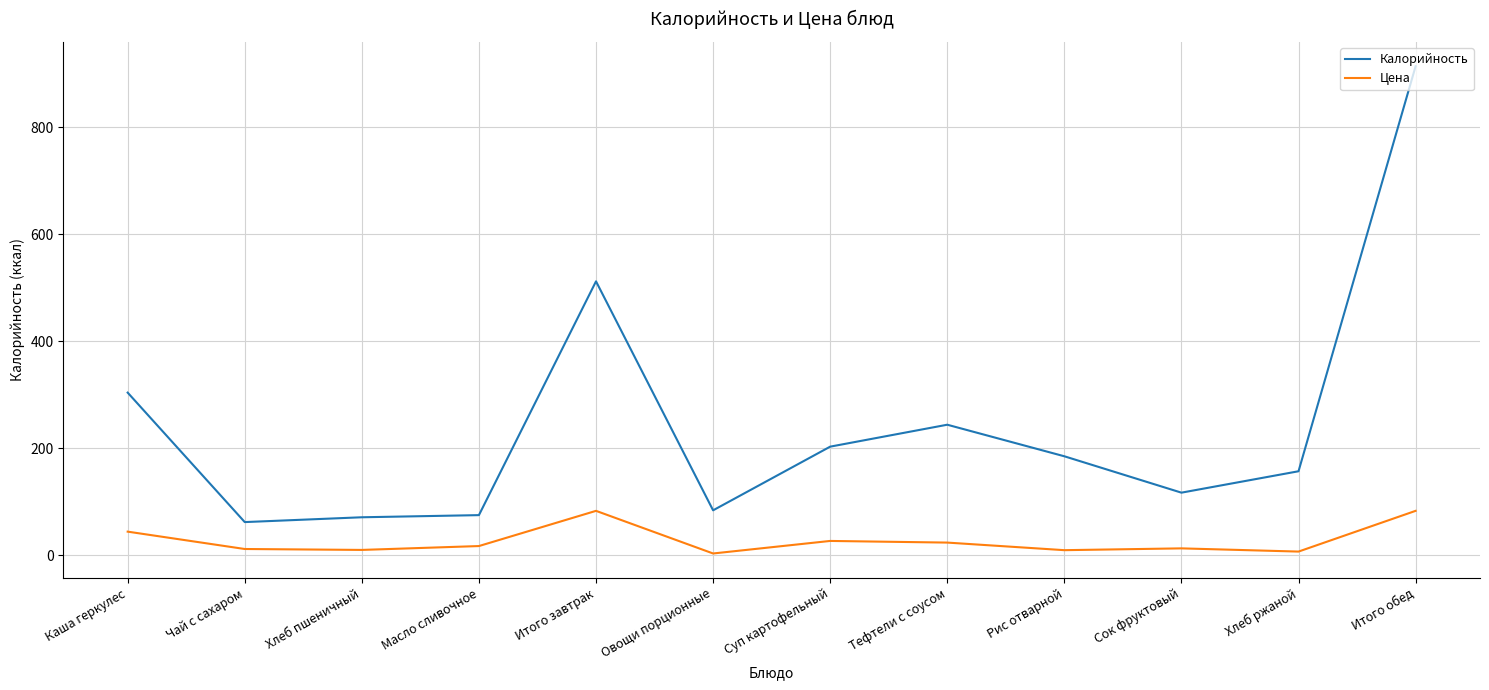

List the series in order of their peak value, lowest first.

Цена, Калорийность